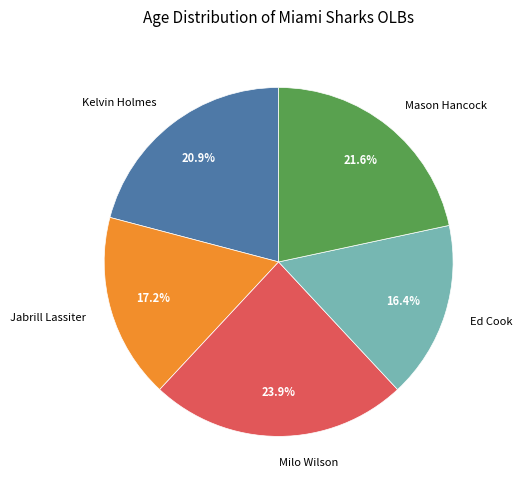

True or false: Milo Wilson accounts for 16% of the total.

False